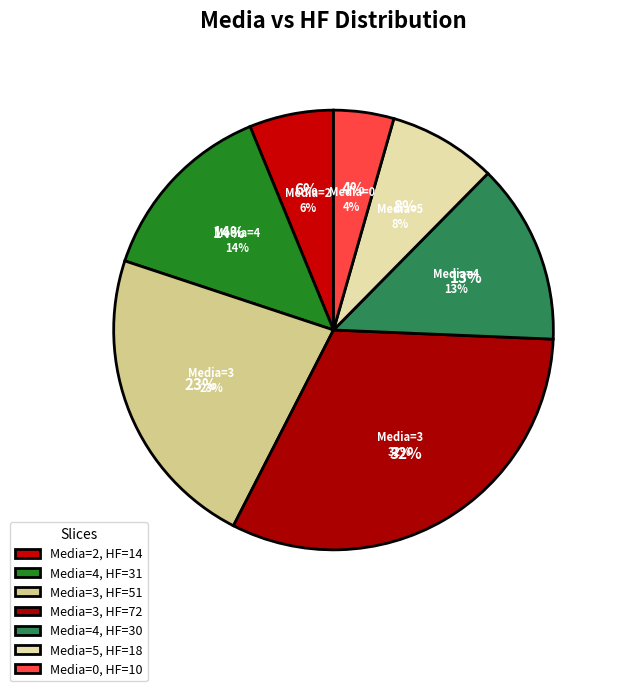

To the nearest percent, what is the combined percentage of 5 and 0?

12%